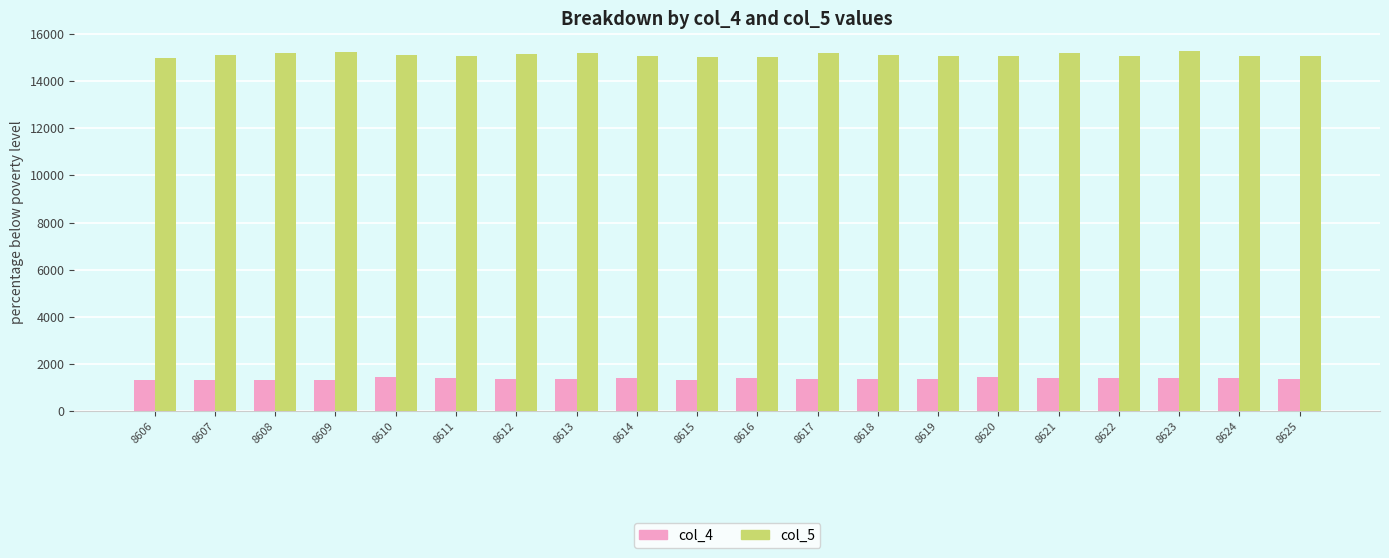

True or false: col_4 has a value of 1350 at 8619.

True